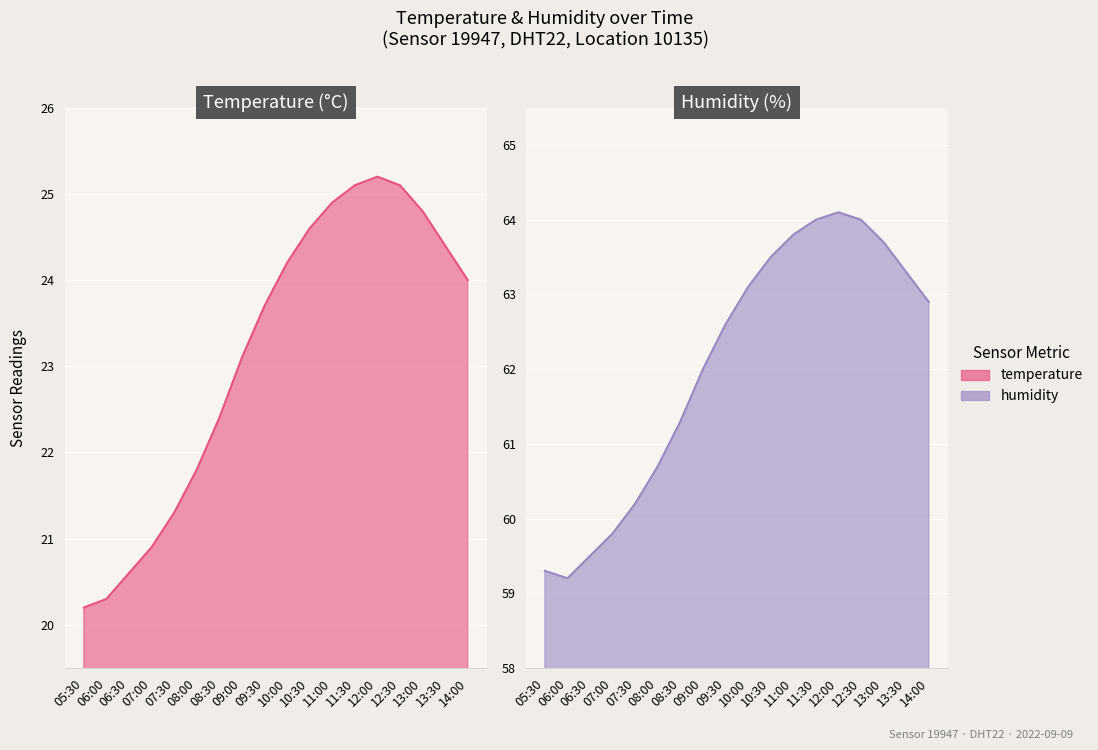

List the labels in order of humidity value, smallest first.

06:00, 05:30, 06:30, 07:00, 07:30, 08:00, 08:30, 09:00, 09:30, 14:00, 10:00, 13:30, 10:30, 13:00, 11:00, 11:30, 12:30, 12:00